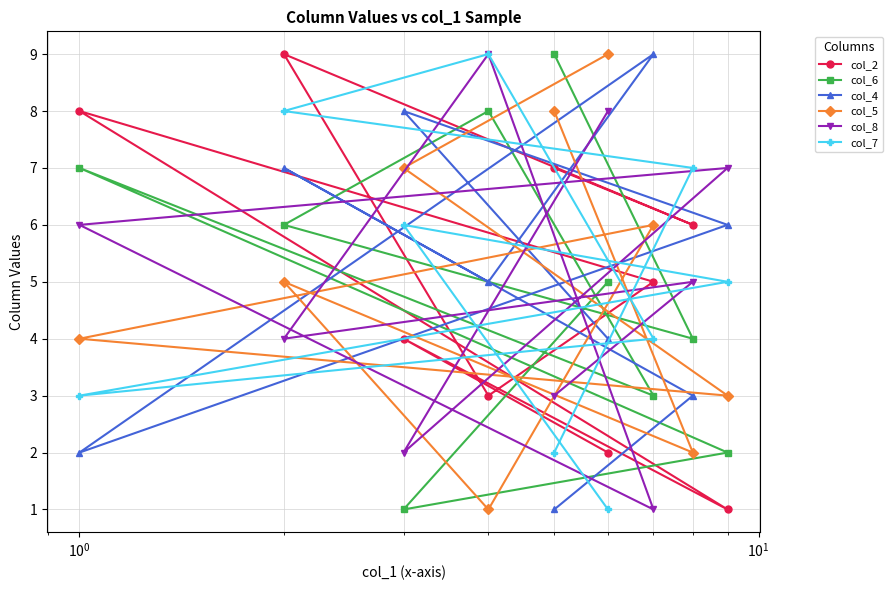

What is the greatest value displayed?

9